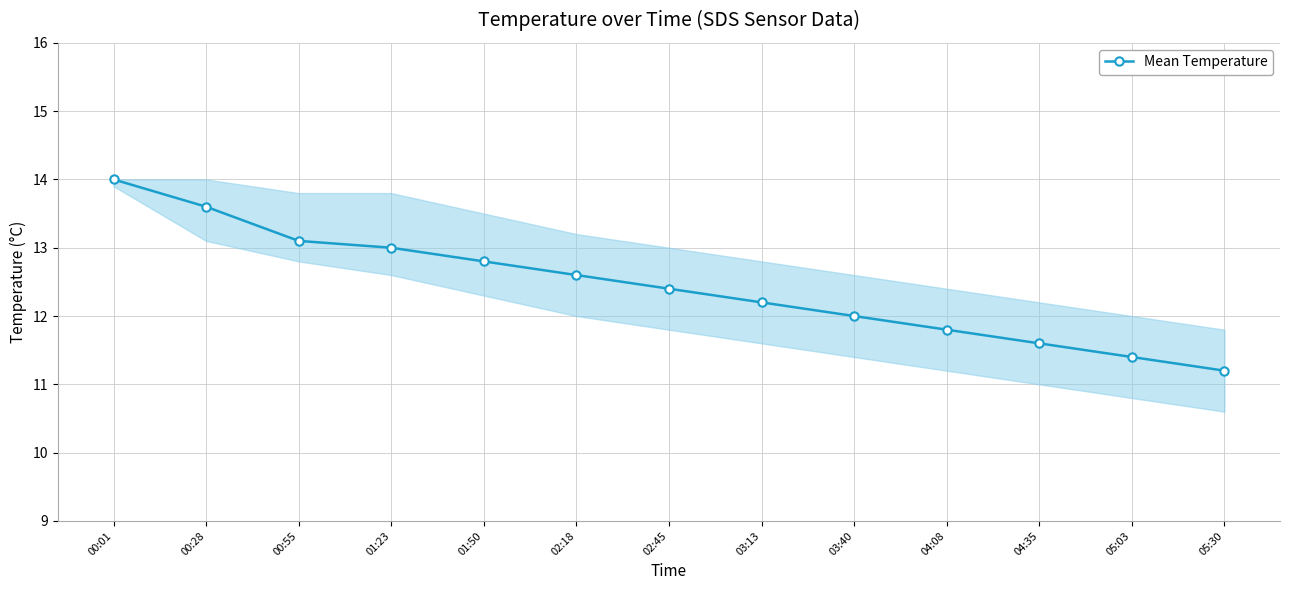

What is the sum of the values at 05:03 and 04:35?

23.0